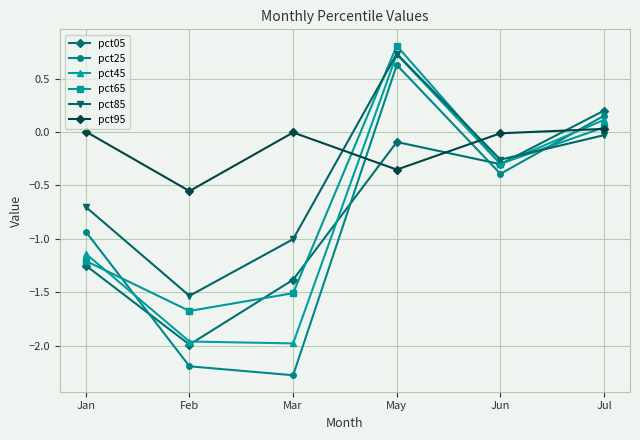

What is the difference between the highest and lowest values at May?

1.2